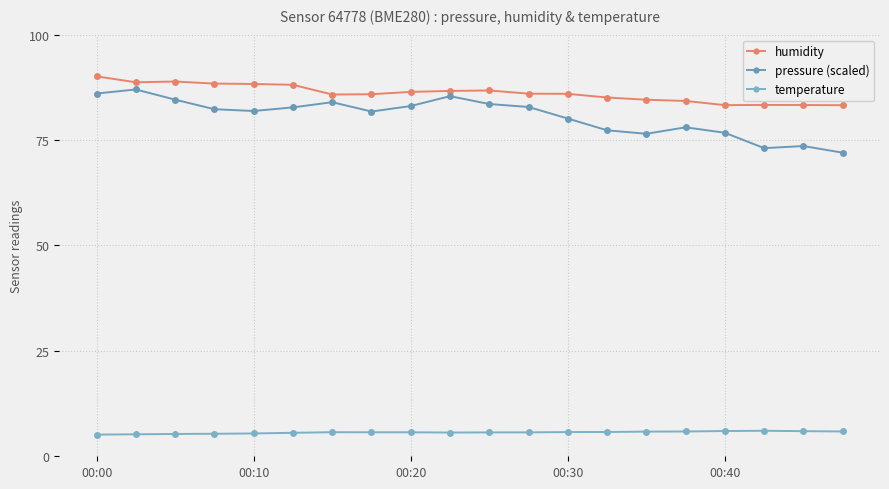

Does the chart have visible grid lines?

Yes